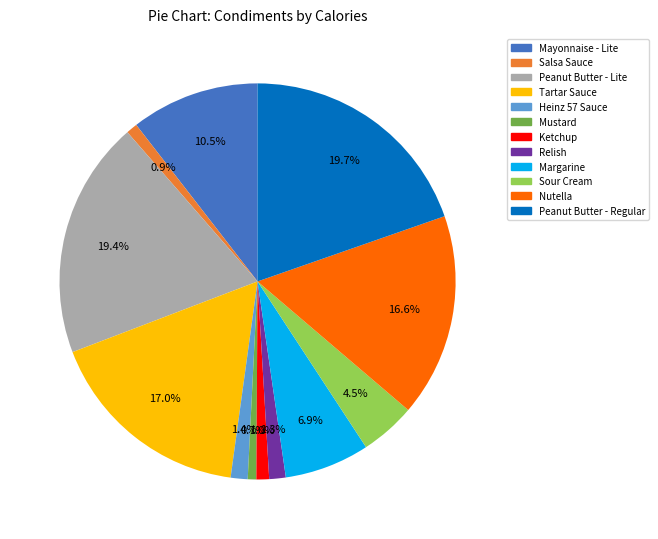

What percentage is NOT represented by Salsa Sauce?

99.1%